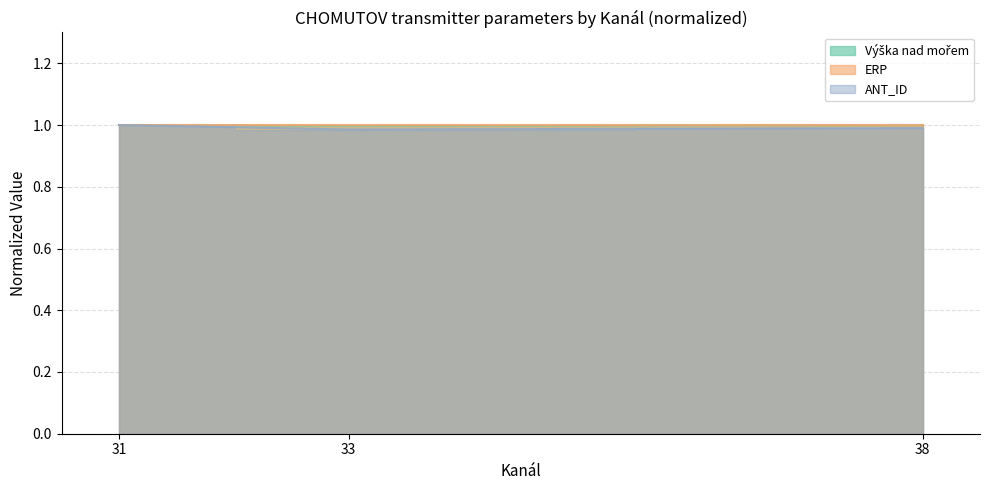

True or false: ANT_ID has a value of 1.7 at 33.

False